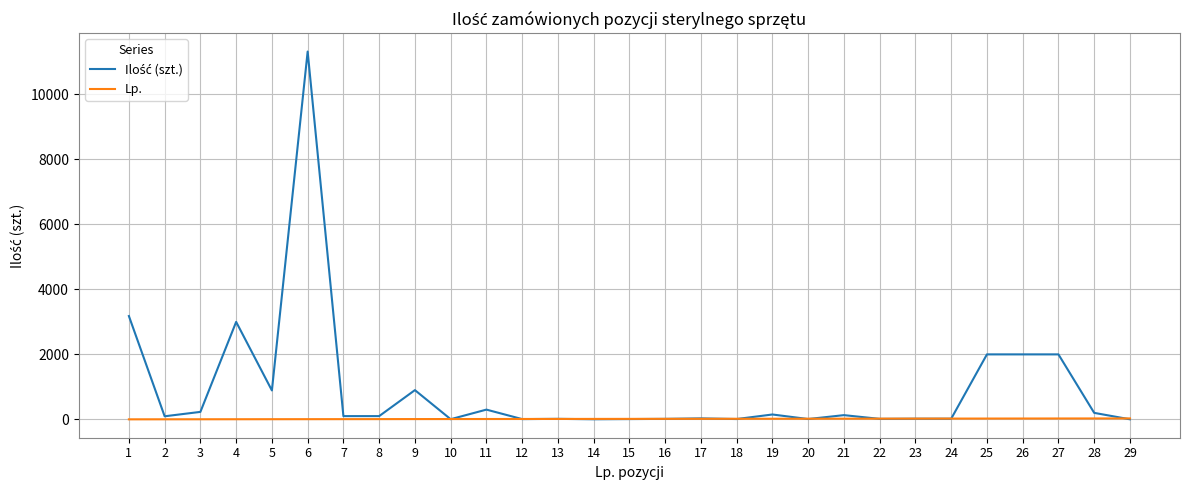

How many lines are shown in the chart?

2